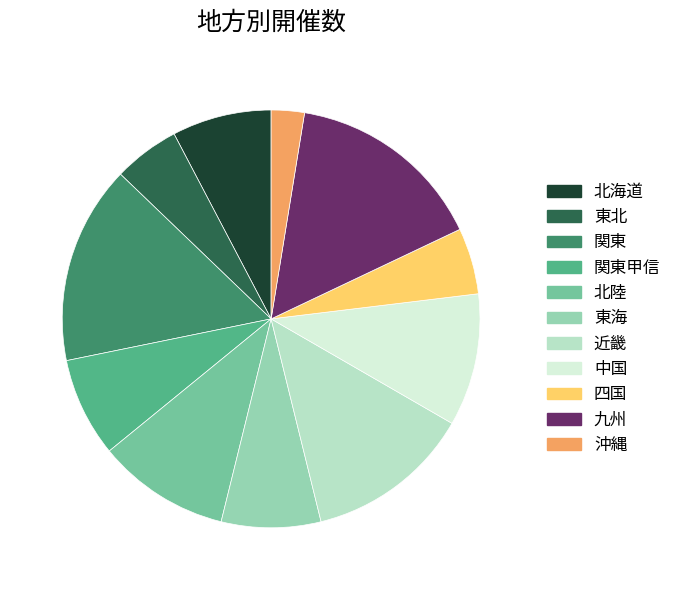

Count the number of slices in the pie.

11